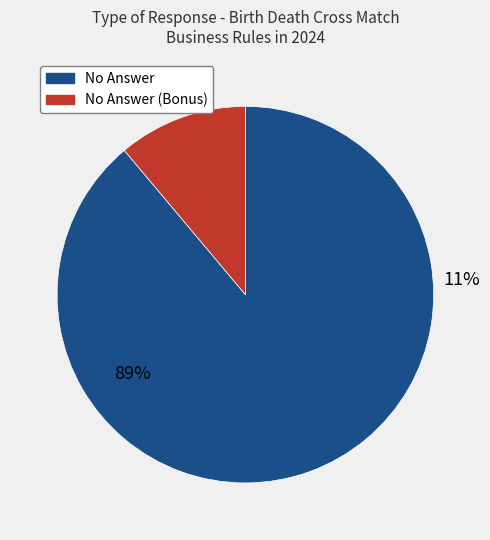

The No Answer (Bonus) slice represents 11% of the pie. True or false?

True